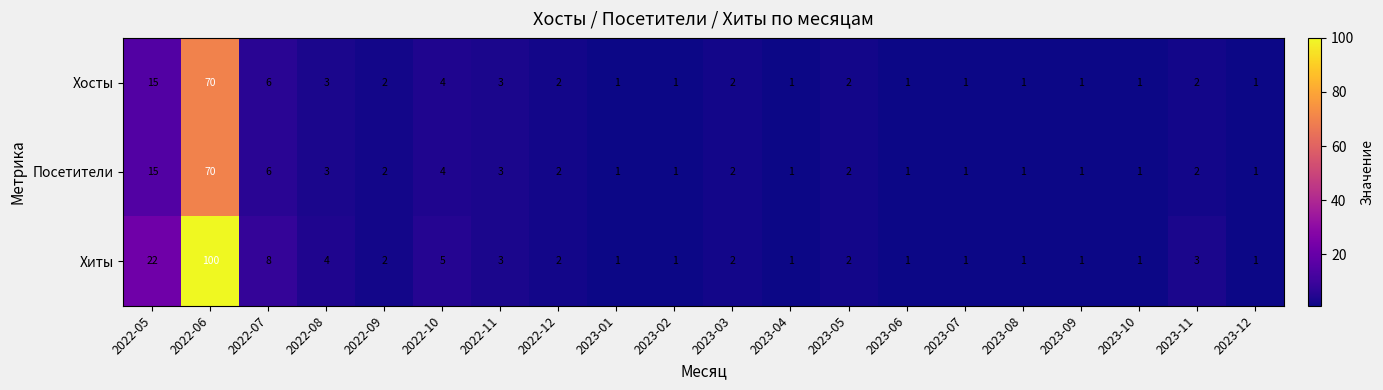

What is the difference between the second highest and second lowest values in the Хосты series?

14